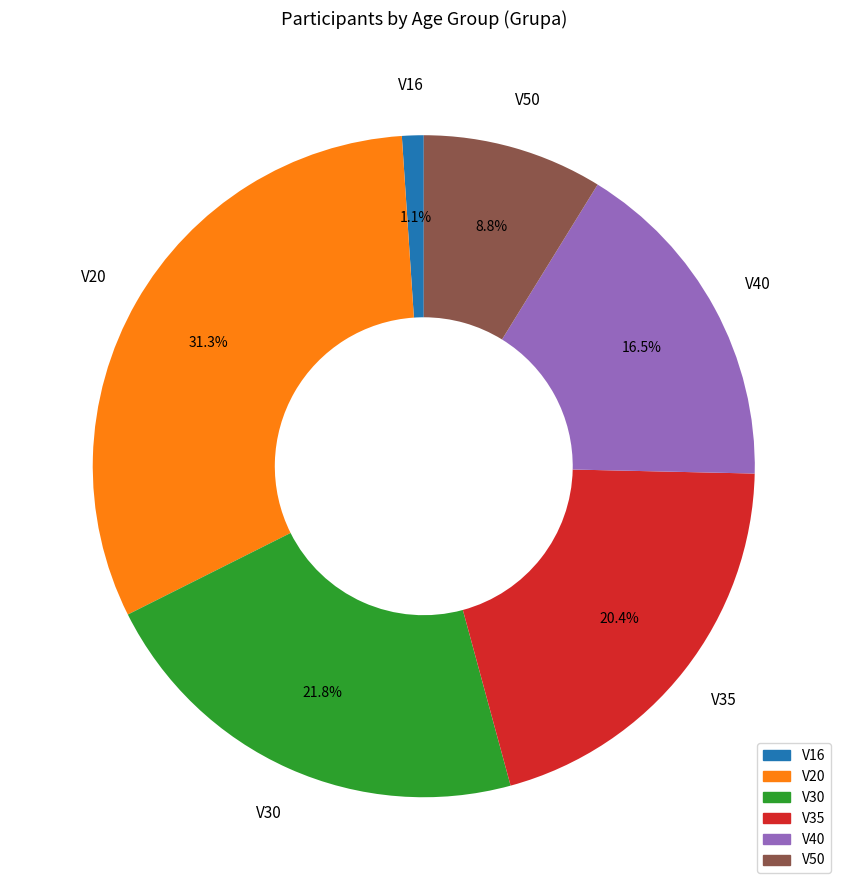

What is the largest slice in the pie chart?

V20